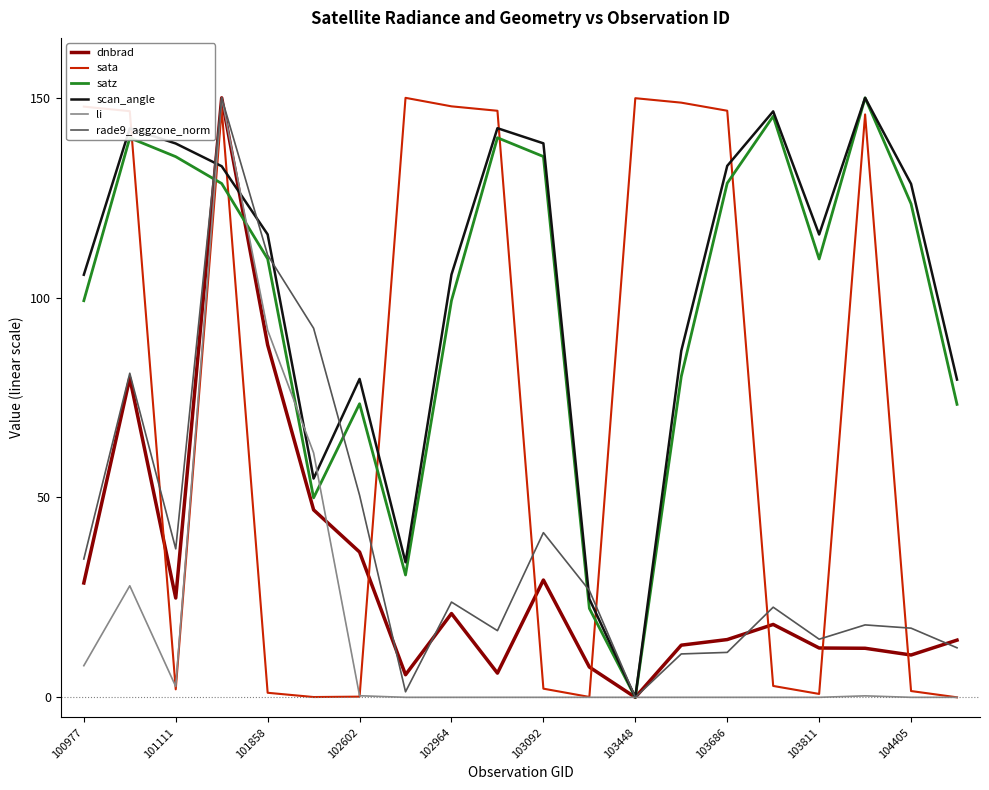

After their last crossing, which series has the higher values: sata or dnbrad?

dnbrad